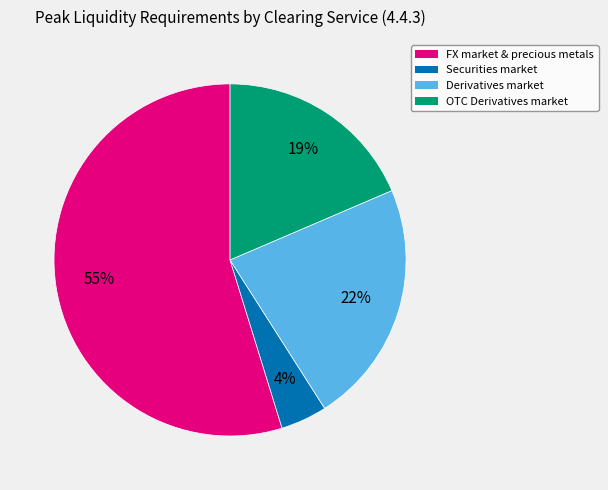

Rank the categories by value from highest to lowest.

FX market & precious metals, Derivatives market, OTC Derivatives market, Securities market